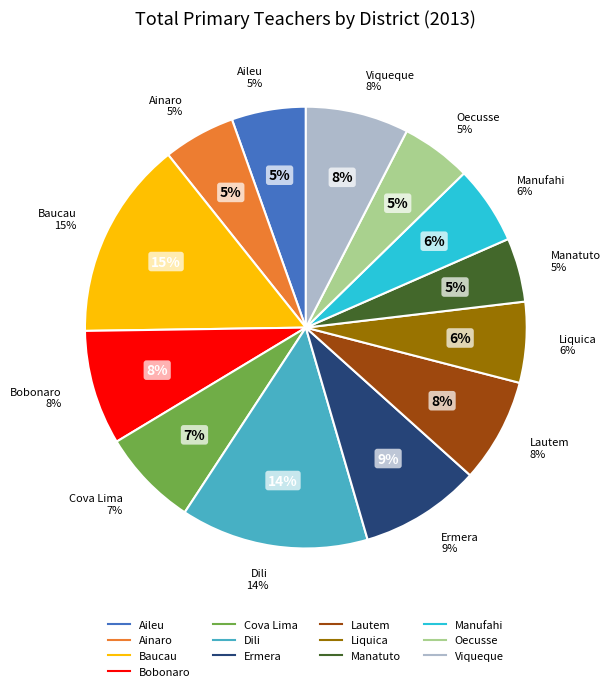

Does Bobonaro account for over 50% of the chart?

No